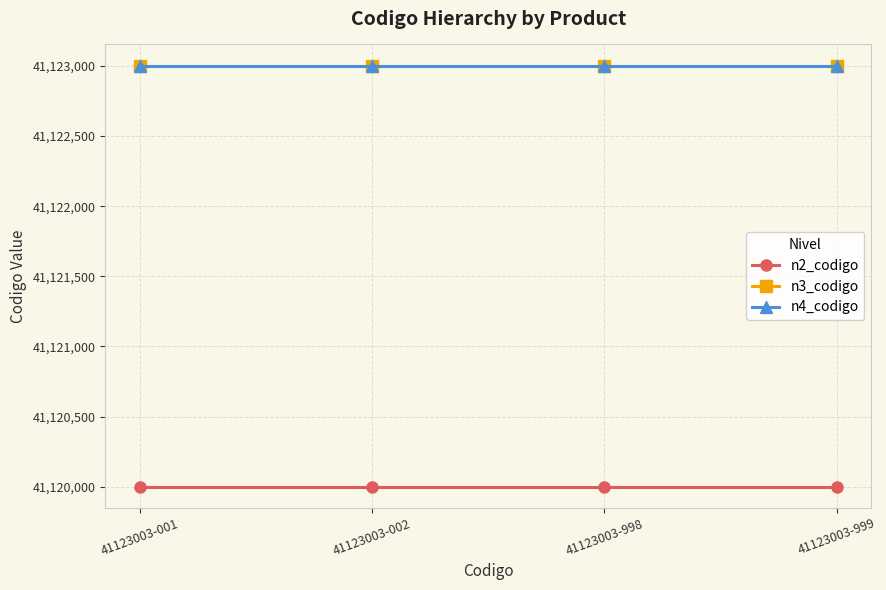

True or false: n4_codigo and n2_codigo cross at least once.

False